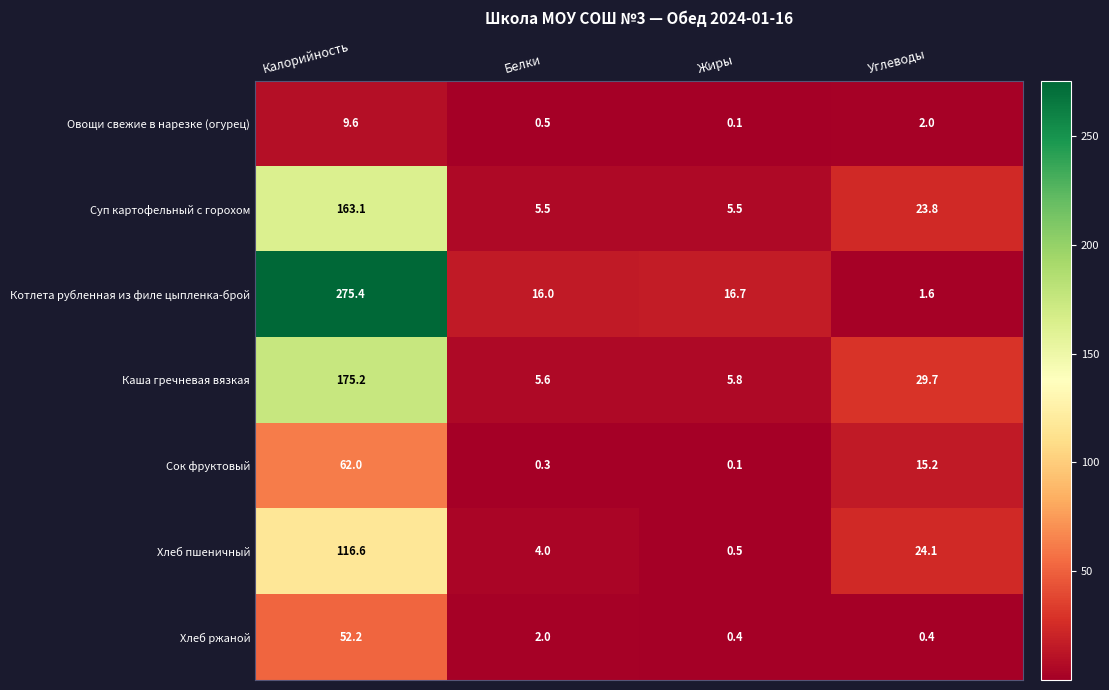

Reading left to right, transcribe all the data shown in this chart.

Овощи свежие в нарезке (огурец): 9.6	0.5	0.1	2.0
Суп картофельный с горохом: 163.1	5.5	5.5	23.8
Котлета рубленная из филе цыпленка-брой: 275.4	16.0	16.7	1.6
Каша гречневая вязкая: 175.2	5.6	5.8	29.7
Сок фруктовый: 62.0	0.3	0.1	15.2
Хлеб пшеничный: 116.6	4.0	0.5	24.1
Хлеб ржаной: 52.2	2.0	0.4	0.4